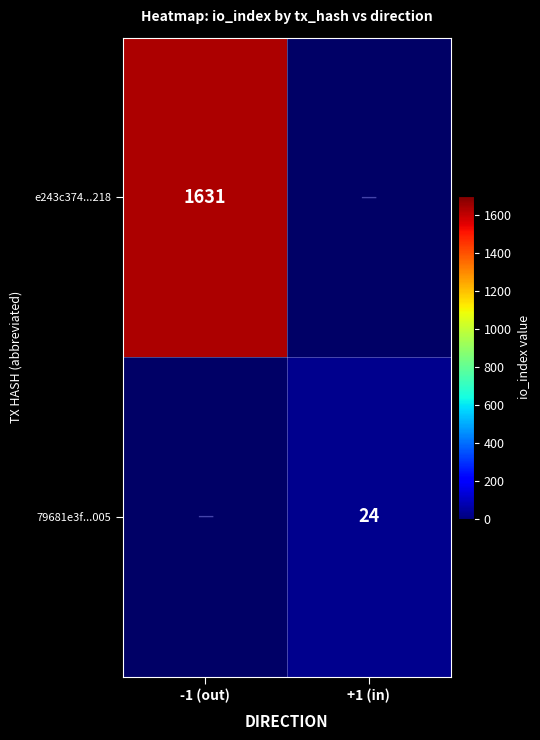

Is it true that 79681e3f...005 equals 15 at +1 (in)?

False